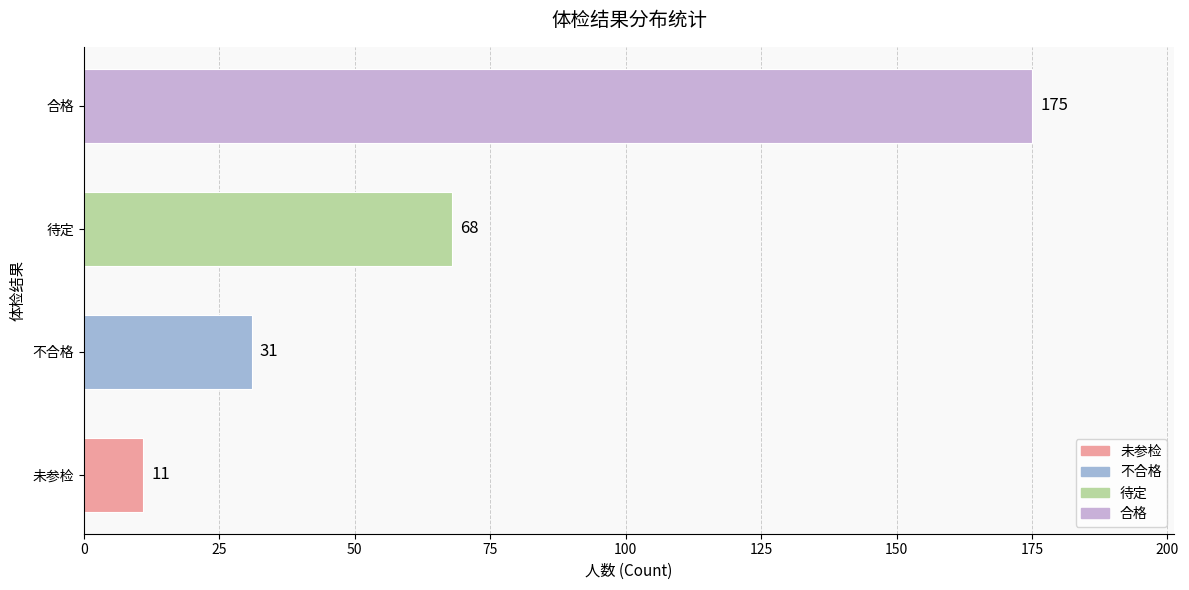

What is the ratio of the value at 合格 to the value at 未参检?

15.9